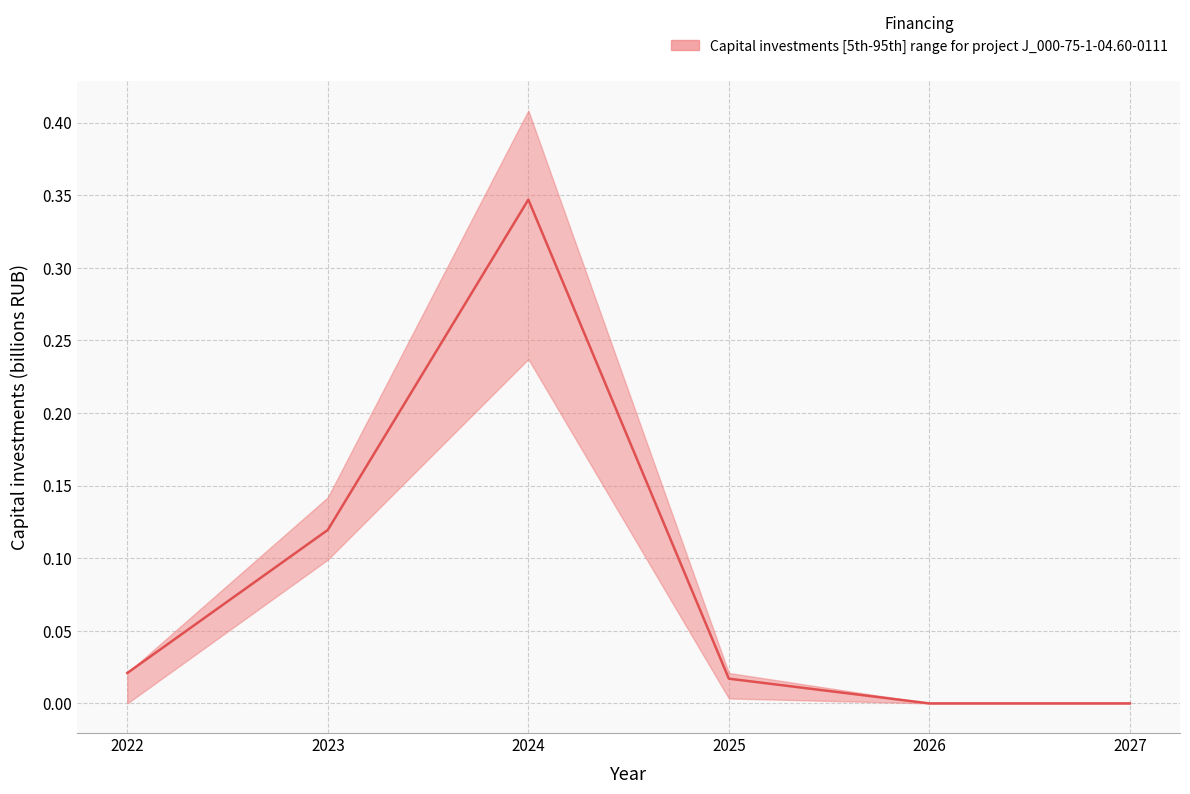

Which category has the lowest value across all series?

2026